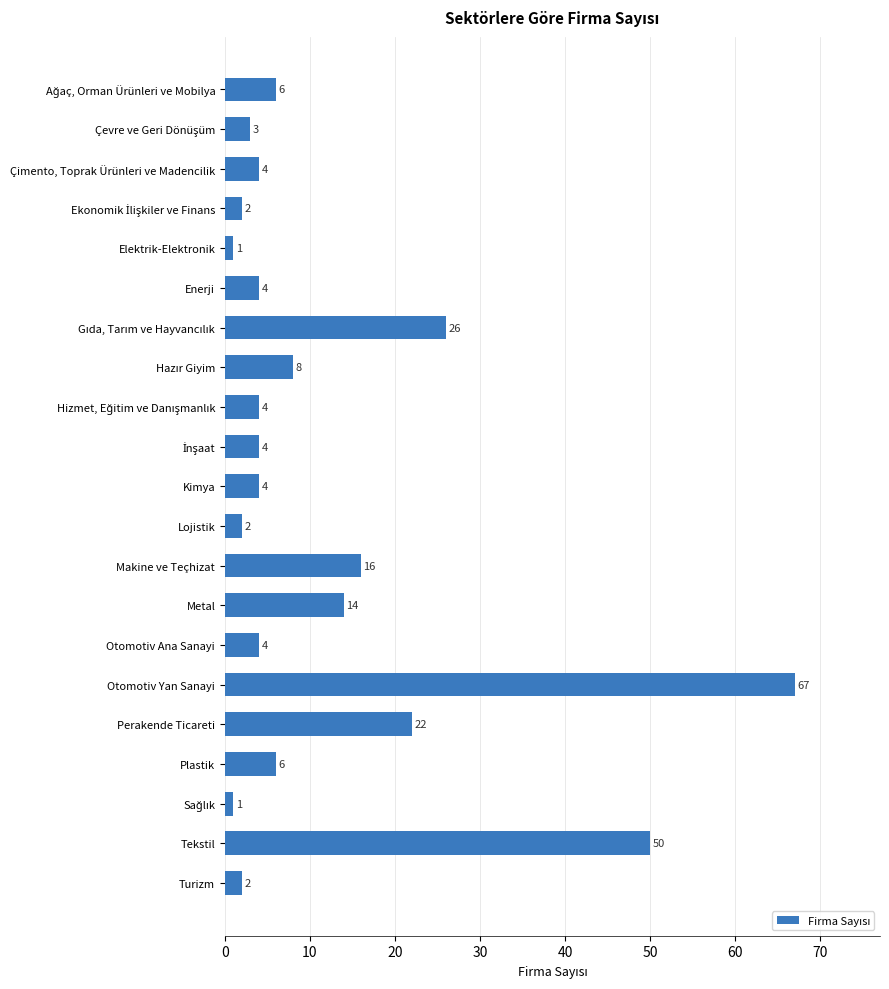

What is the difference between the maximum and minimum values?

66